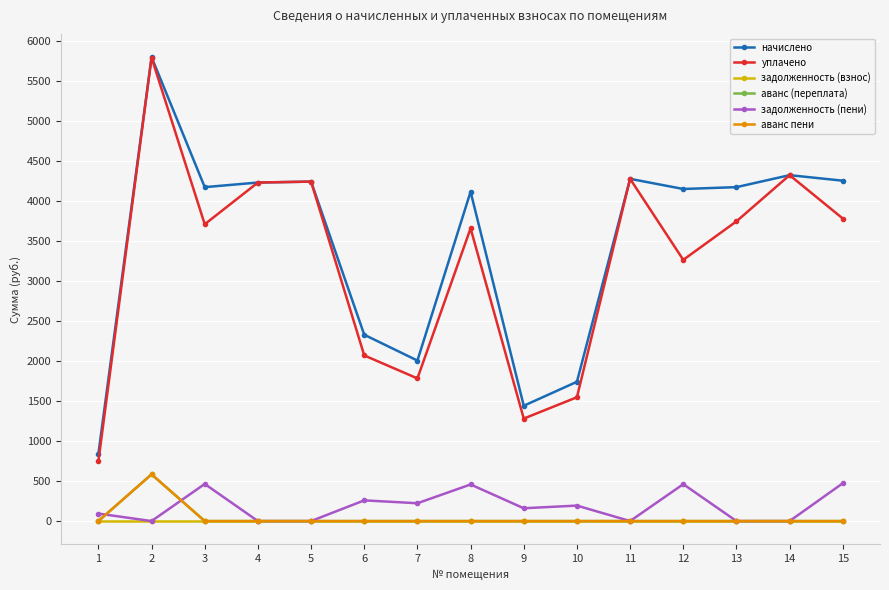

True or false: начислено and уплачено cross at least once.

False